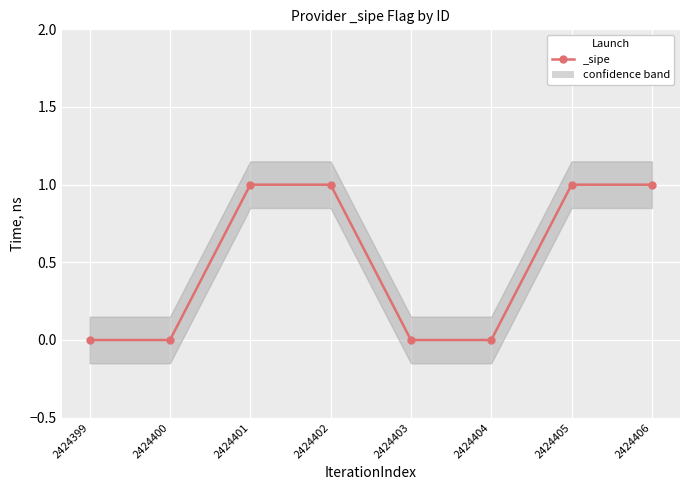

Which has a higher value, 2424402 or 2424399?

2424402